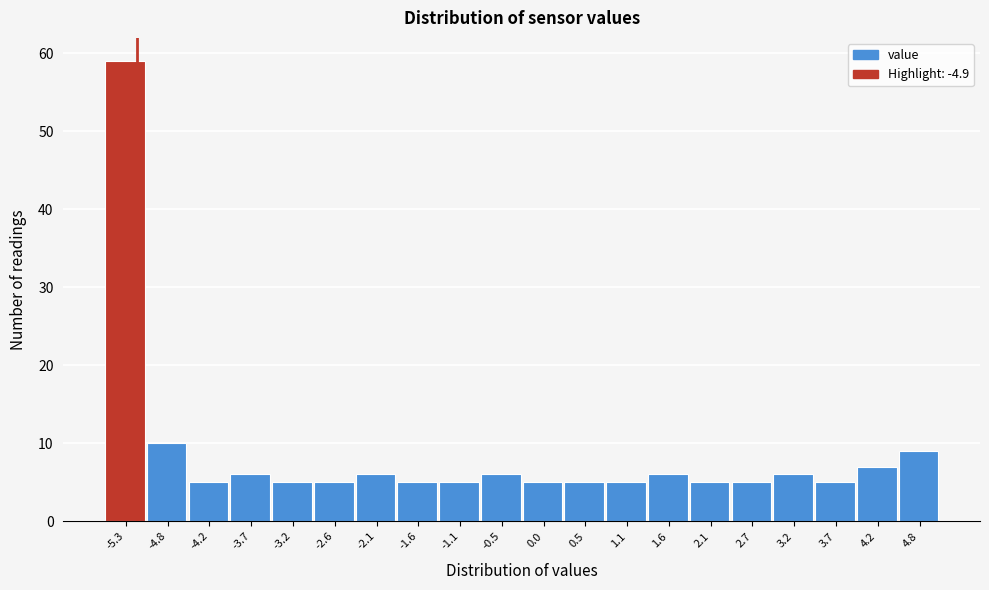

Reading left to right, transcribe all the data shown in this chart.

59	10	5	6	5	5	6	5	5	6	5	5	5	6	5	5	6	5	7	9